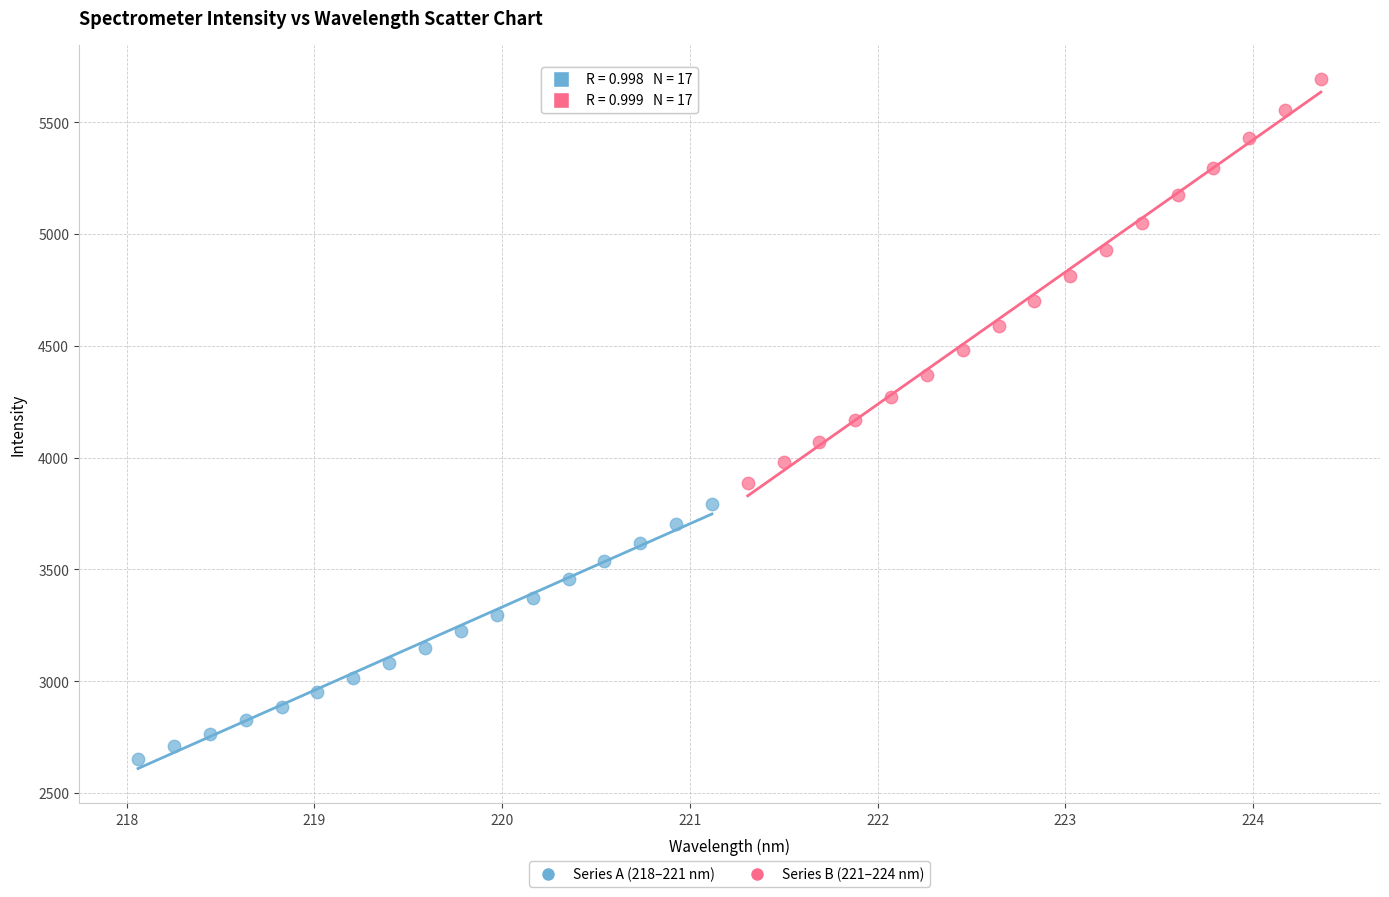

Which series has the largest Y range (max minus min)?

Series B (221–224 nm)